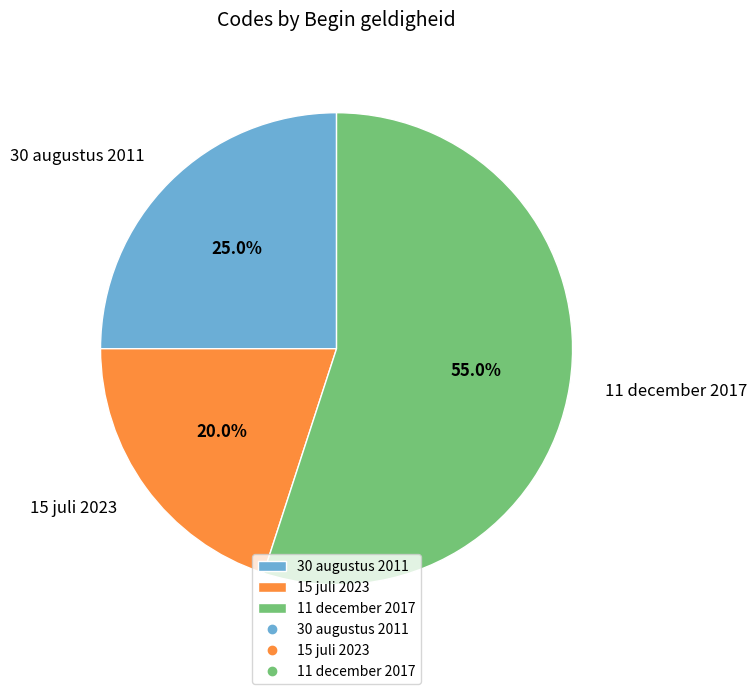

True or false: 15 juli 2023 accounts for 13% of the total.

False